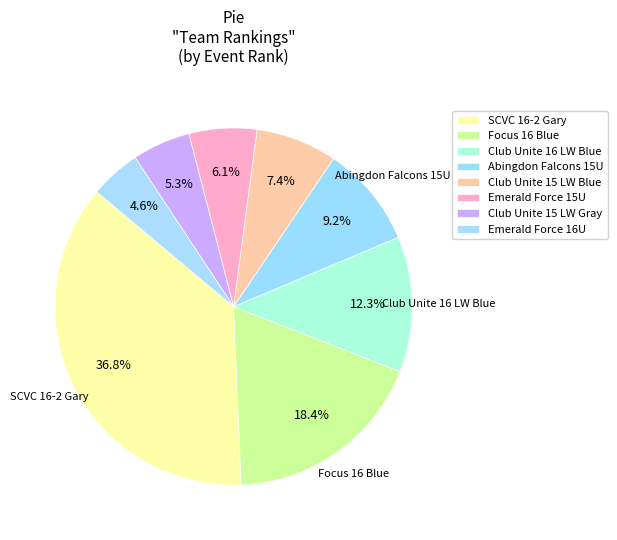

To the nearest percent, what is the average slice percentage?

12%